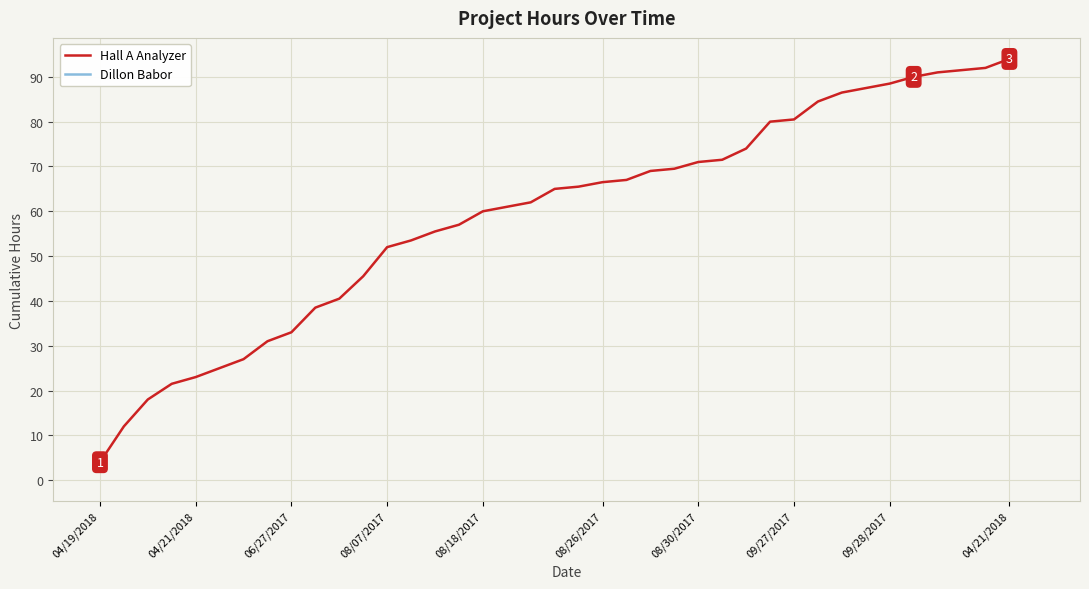

At which label does the data first exceed 65?

20